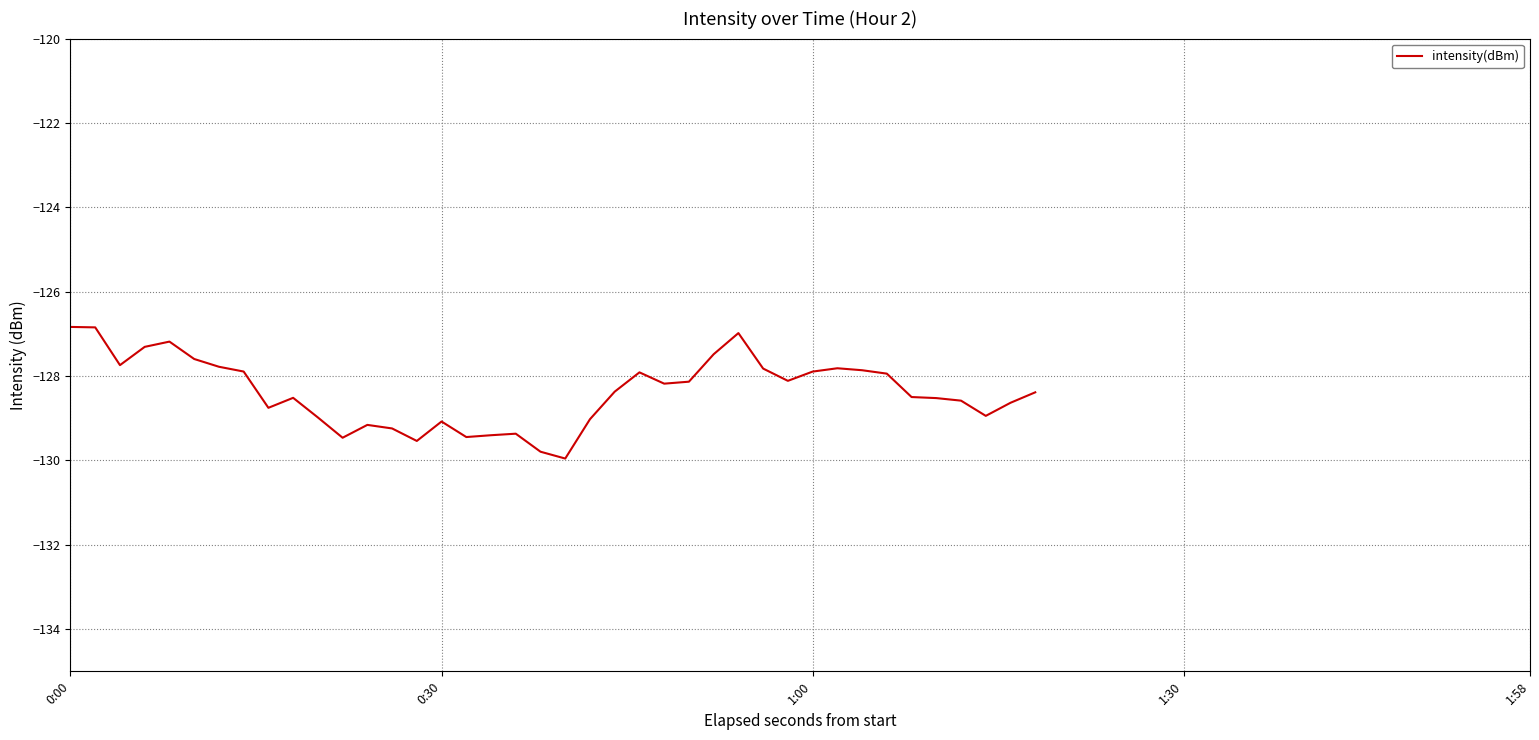

What is the difference between the second highest and second lowest values?

2.9